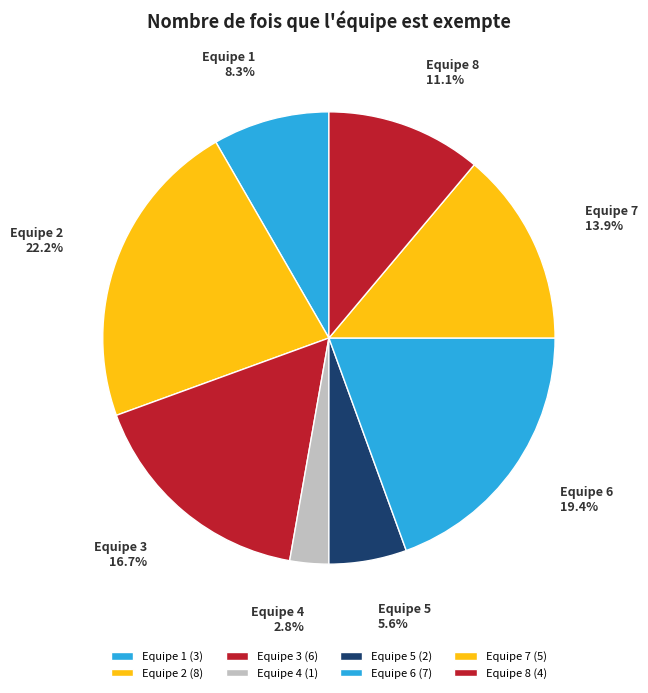

The Equipe 6 slice represents 5% of the pie. True or false?

False